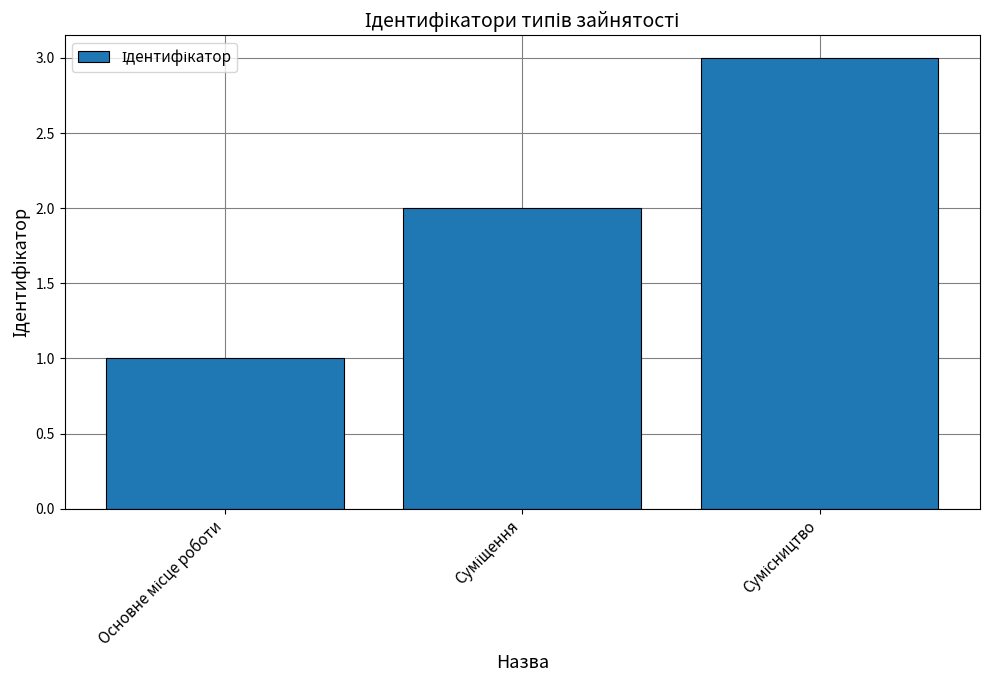

What is the sum of all values?

6